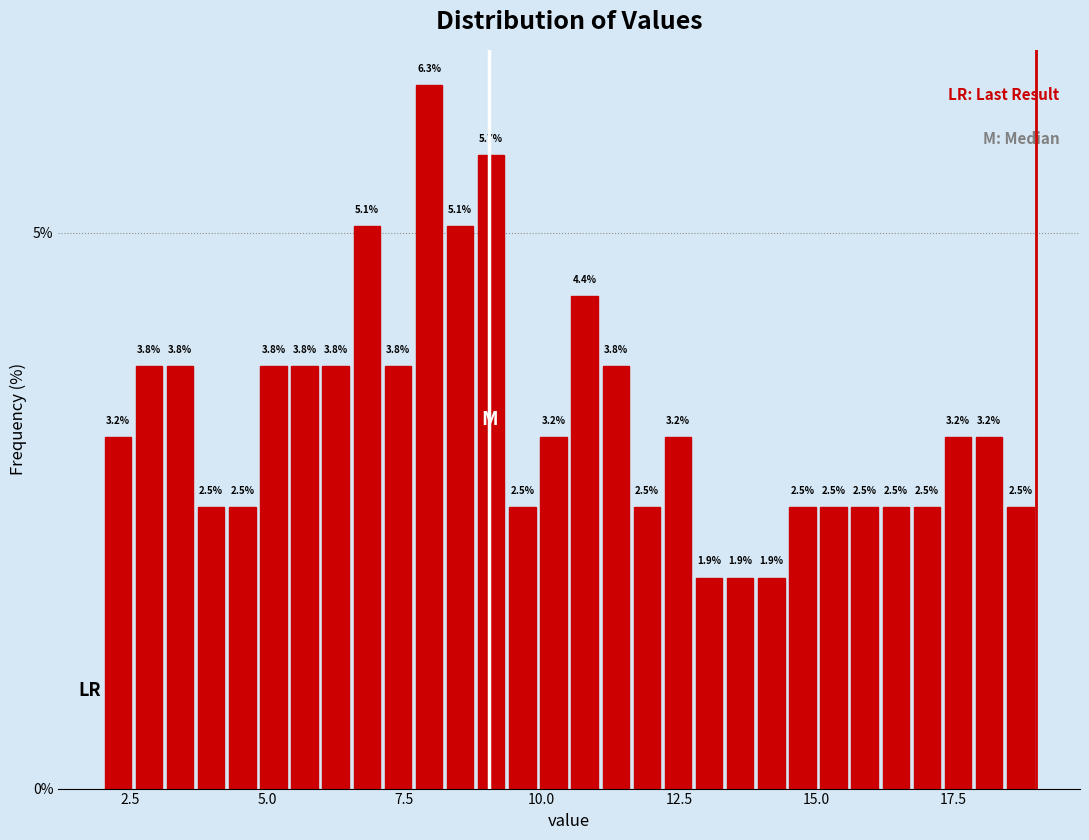

Read against the x-axis, roughly where is the centre of the tallest bar?

8.0